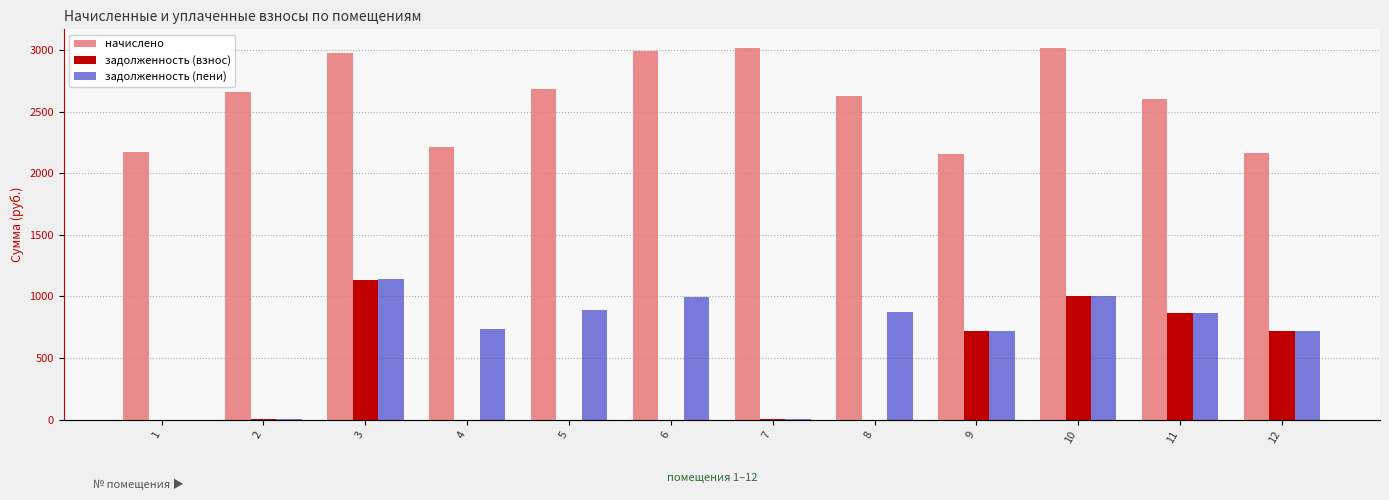

What are all the series names shown in the legend?

начислено, задолженность (взнос), задолженность (пени)